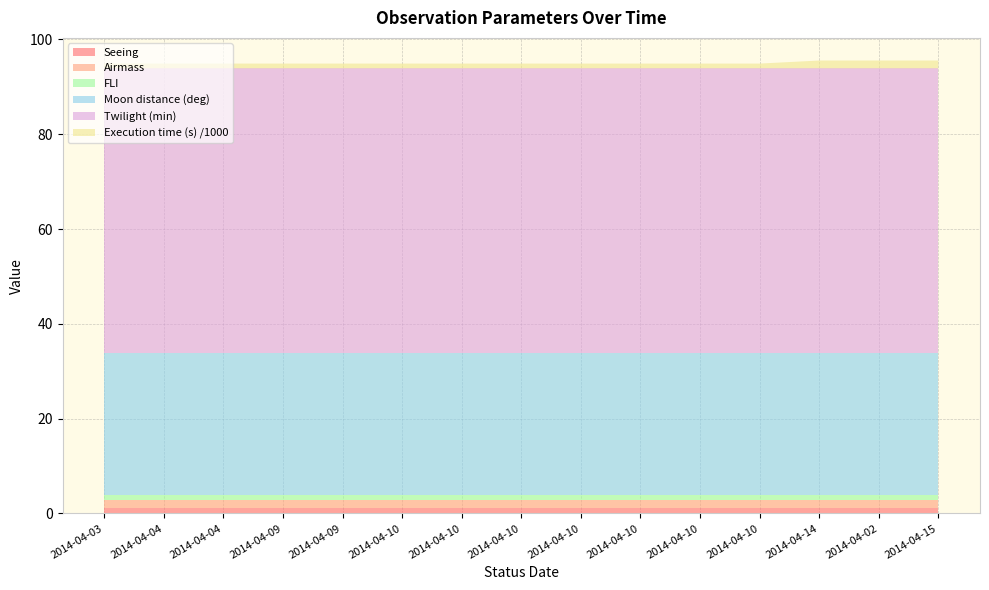

Reading left to right, extract all data points from this chart.

Seeing: 1.2	1.2	1.2	1.2	1.2	1.2	1.2	1.2	1.2	1.2	1.2	1.2	1.2	1.2	1.2
Airmass: 1.7	1.7	1.7	1.7	1.7	1.7	1.7	1.7	1.7	1.7	1.7	1.7	1.7	1.7	1.7
FLI: 1.0	1.0	1.0	1.0	1.0	1.0	1.0	1.0	1.0	1.0	1.0	1.0	1.0	1.0	1.0
Moon distance (deg): 30.0	30.0	30.0	30.0	30.0	30.0	30.0	30.0	30.0	30.0	30.0	30.0	30.0	30.0	30.0
Twilight (min): 60.0	60.0	60.0	60.0	60.0	60.0	60.0	60.0	60.0	60.0	60.0	60.0	60.0	60.0	60.0
Execution time (s) /1000: 1.0	1.0	1.0	1.0	1.0	1.0	1.0	1.0	1.0	1.0	1.0	1.0	1.6	1.6	1.6